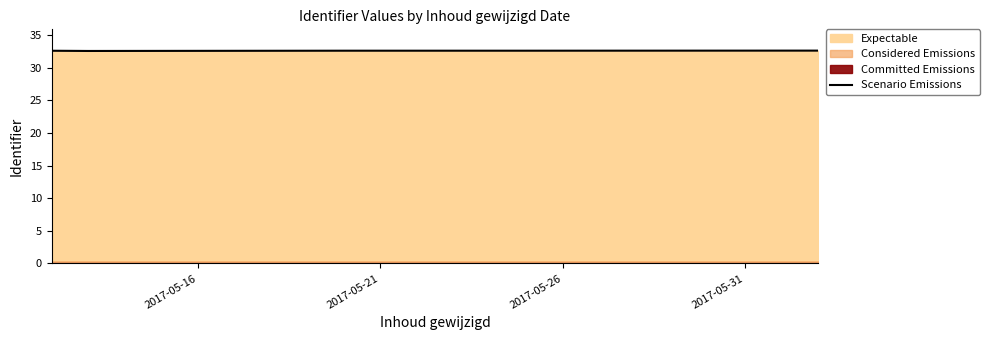

The chart shows a value of 52.1 at 4. True or false?

False